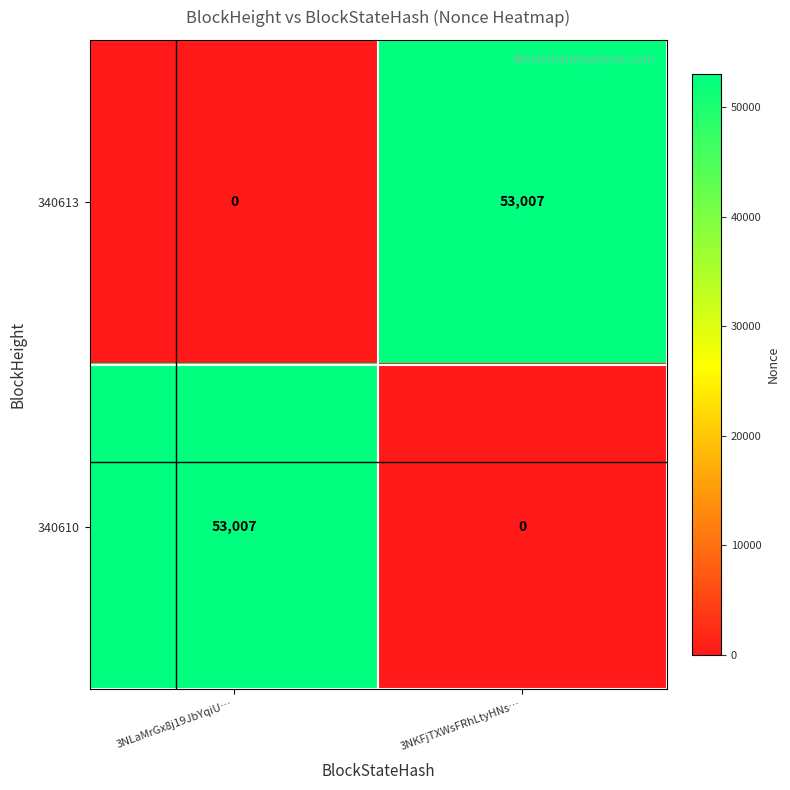

Reading left to right, what are all the values shown in this chart?

340613: 0	53007
340610: 53007	0